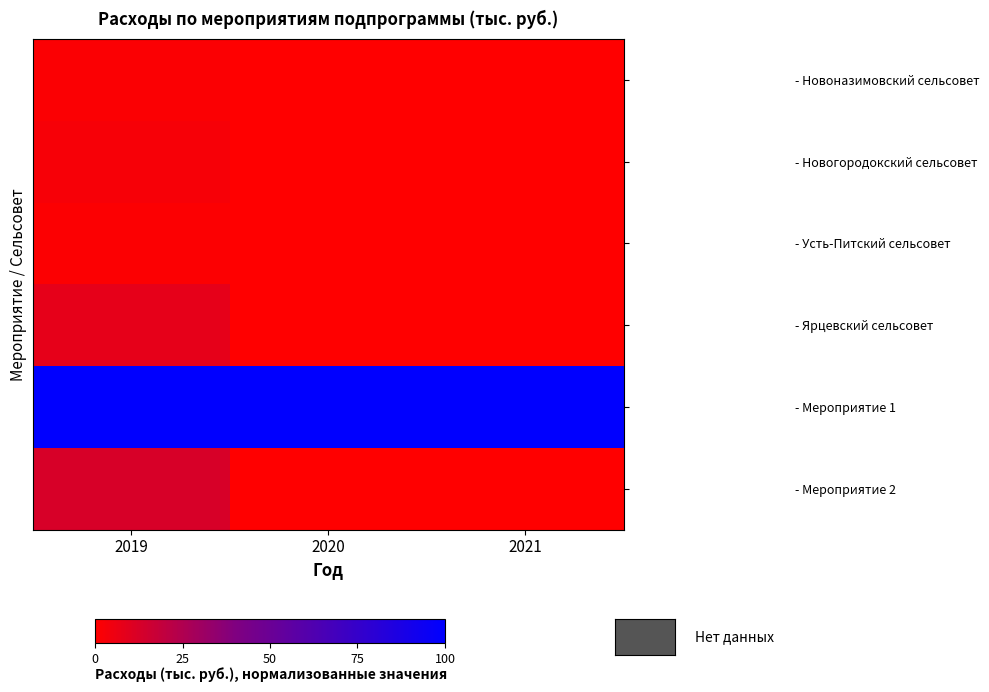

Reading left to right, transcribe all the data shown in this chart.

- Новоназимовский сельсовет: 2019=1.2	2020=0.0	2021=0.0
- Новогородокский сельсовет: 2019=2.6	2020=0.0	2021=0.0
- Усть-Питский сельсовет: 2019=1.1	2020=0.0	2021=0.0
- Ярцевский сельсовет: 2019=7.8	2020=0.0	2021=0.0
- Мероприятие 1: 2019=100.0	2020=100.0	2021=100.0
- Мероприятие 2: 2019=12.6	2020=0.0	2021=0.0